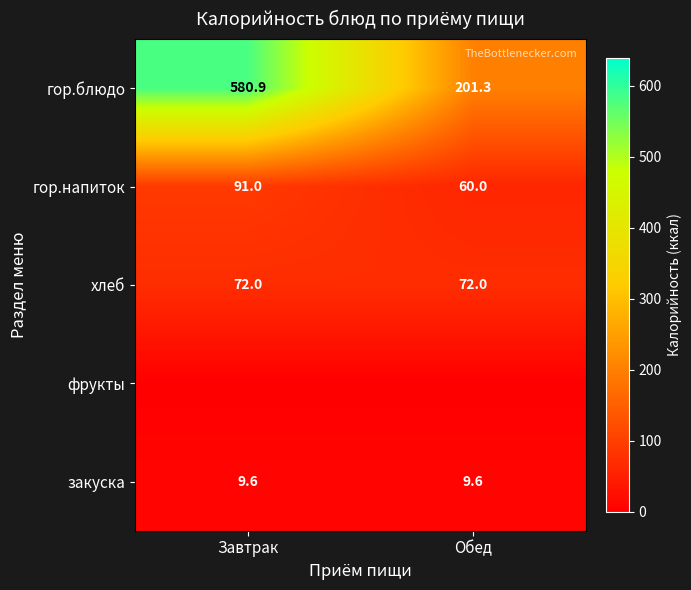

Read the гор.блюдо value at Обед.

201.3